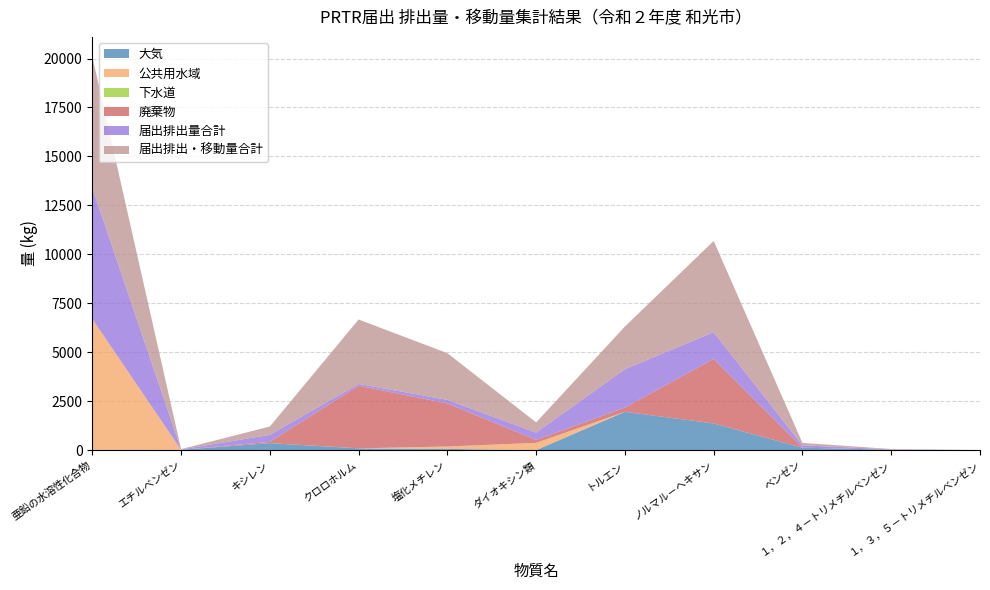

Reading left to right, extract all data points from this chart.

大気: 亜鉛の水溶性化合物=0	エチルベンゼン=17	キシレン=357	クロロホルム=90	塩化メチレン=63	ダイオキシン類=2	トルエン=1958	ノルマル－ヘキサン=1361	ベンゼン=123	１，２，４－トリメチルベンゼン=19	１，３，５－トリメチルベンゼン=1
公共用水域: 亜鉛の水溶性化合物=6700	エチルベンゼン=0	キシレン=0	クロロホルム=0	塩化メチレン=120	ダイオキシン類=370	トルエン=0	ノルマル－ヘキサン=0	ベンゼン=0	１，２，４－トリメチルベンゼン=0	１，３，５－トリメチルベンゼン=0
下水道: 亜鉛の水溶性化合物=0	エチルベンゼン=0	キシレン=0	クロロホルム=1	塩化メチレン=1	ダイオキシン類=0	トルエン=0	ノルマル－ヘキサン=0	ベンゼン=0	１，２，４－トリメチルベンゼン=0	１，３，５－トリメチルベンゼン=0
廃棄物: 亜鉛の水溶性化合物=0	エチルベンゼン=0	キシレン=67	クロロホルム=3200	塩化メチレン=2200	ダイオキシン類=150	トルエン=220	ノルマル－ヘキサン=3300	ベンゼン=0	１，２，４－トリメチルベンゼン=0	１，３，５－トリメチルベンゼン=0
届出排出量合計: 亜鉛の水溶性化合物=6700	エチルベンゼン=17	キシレン=357	クロロホルム=90	塩化メチレン=183	ダイオキシン類=372	トルエン=1958	ノルマル－ヘキサン=1361	ベンゼン=123	１，２，４－トリメチルベンゼン=19	１，３，５－トリメチルベンゼン=1
届出排出・移動量合計: 亜鉛の水溶性化合物=6700	エチルベンゼン=17	キシレン=424	クロロホルム=3291	塩化メチレン=2384	ダイオキシン類=522	トルエン=2178	ノルマル－ヘキサン=4661	ベンゼン=123	１，２，４－トリメチルベンゼン=19	１，３，５－トリメチルベンゼン=1